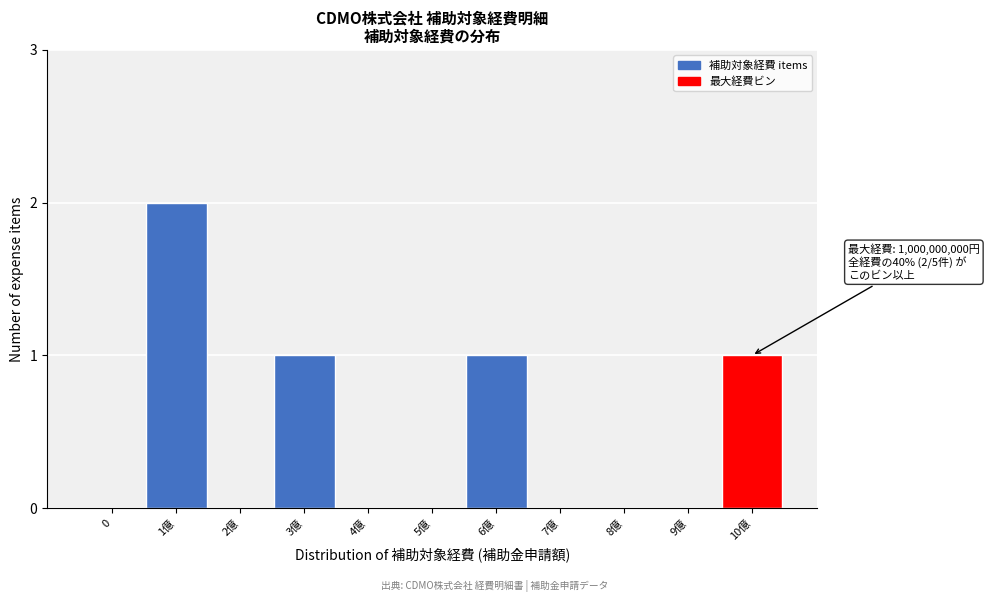

Reading left to right, extract all data points from this chart.

0=0	1億=2	2億=0	3億=1	4億=0	5億=0	6億=1	7億=0	8億=0	9億=0	10億=1